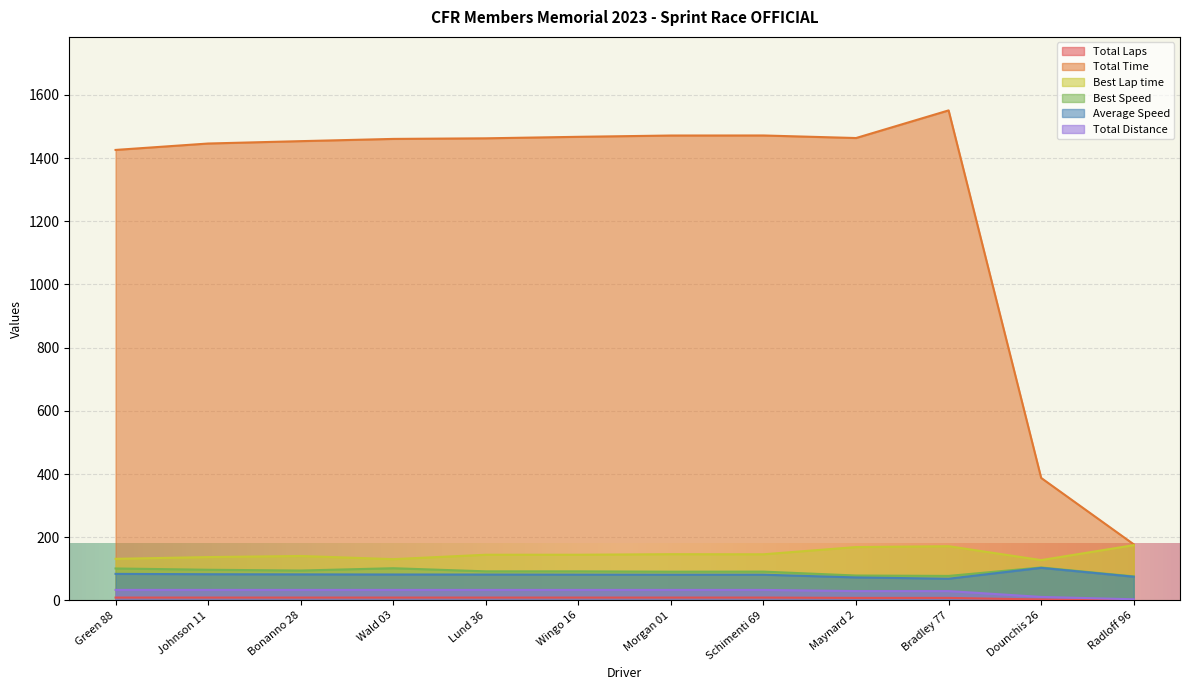

Which category has the highest value across all series?

Bradley 77